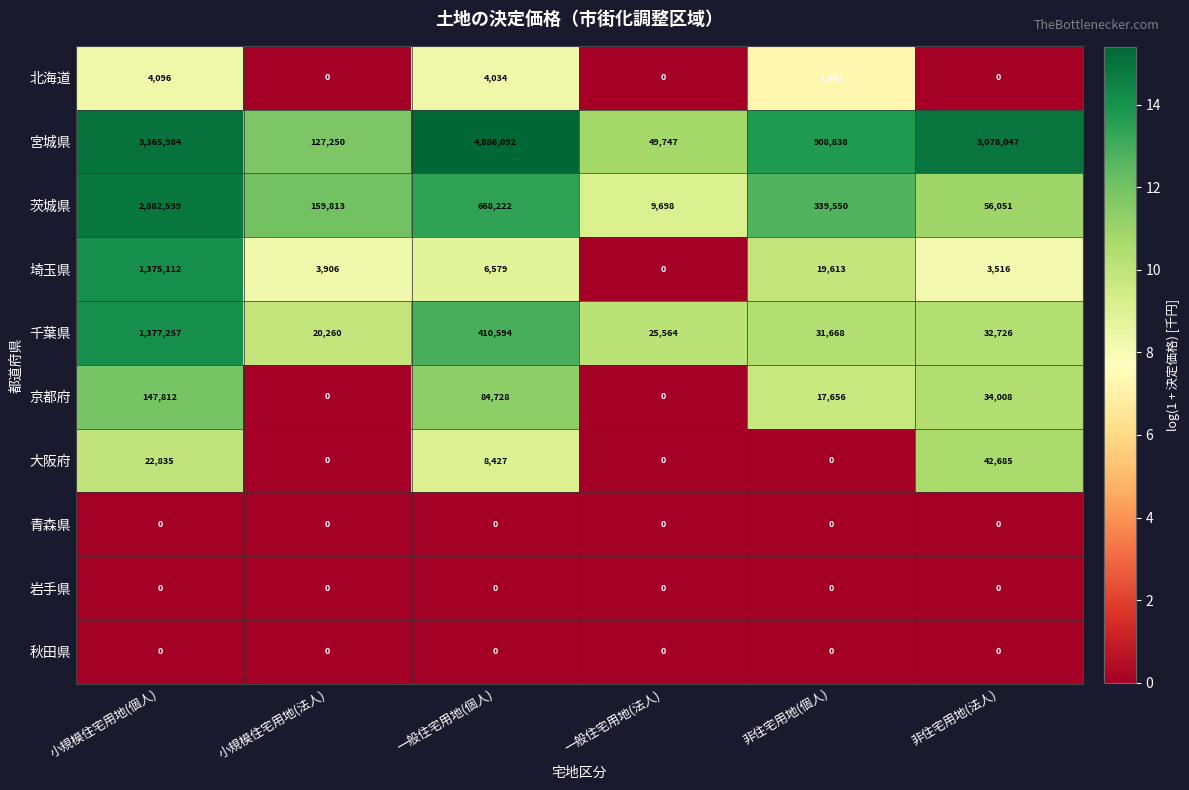

Read the 宮城県 value at 小規模住宅用地(法人), to the nearest 10.

127250